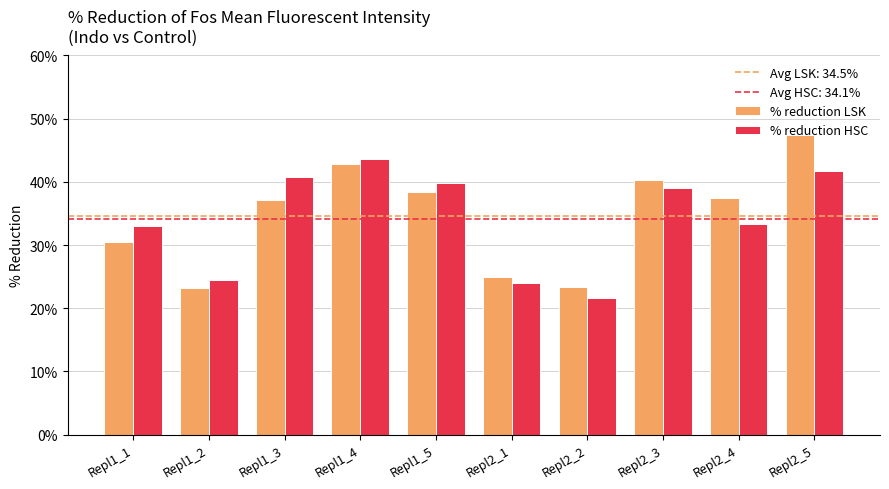

Which series has the largest total across all categories?

% reduction LSK